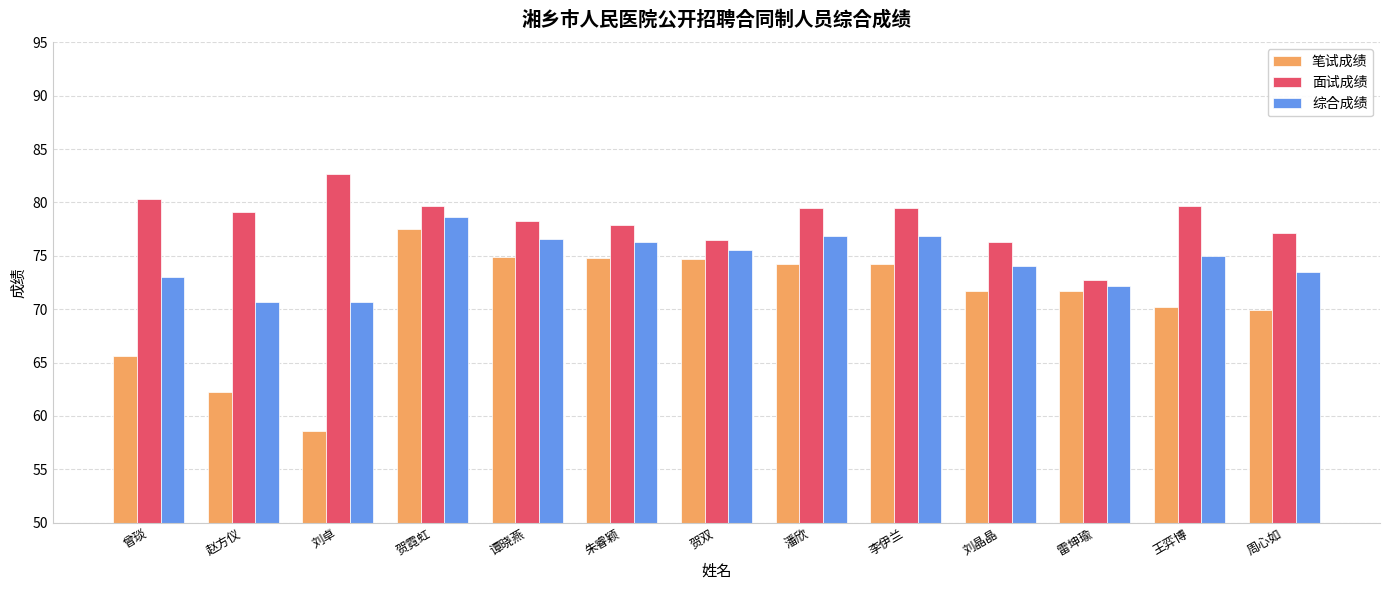

What is the label of the 7th bar from the left?

贺双